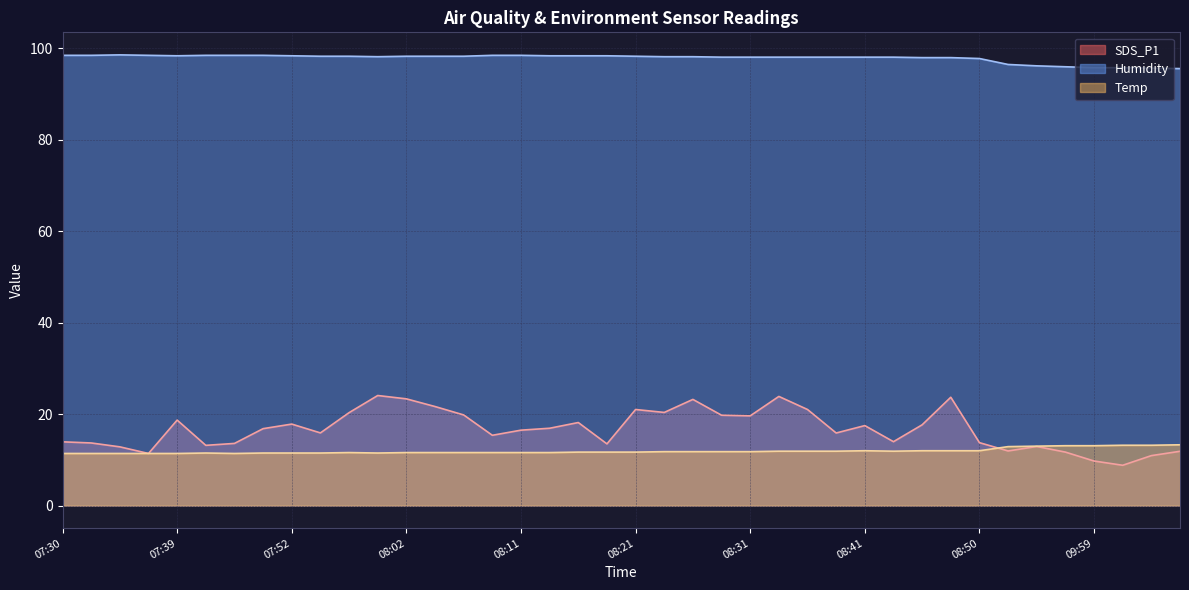

True or false: Humidity and SDS_P1 cross at least once.

False